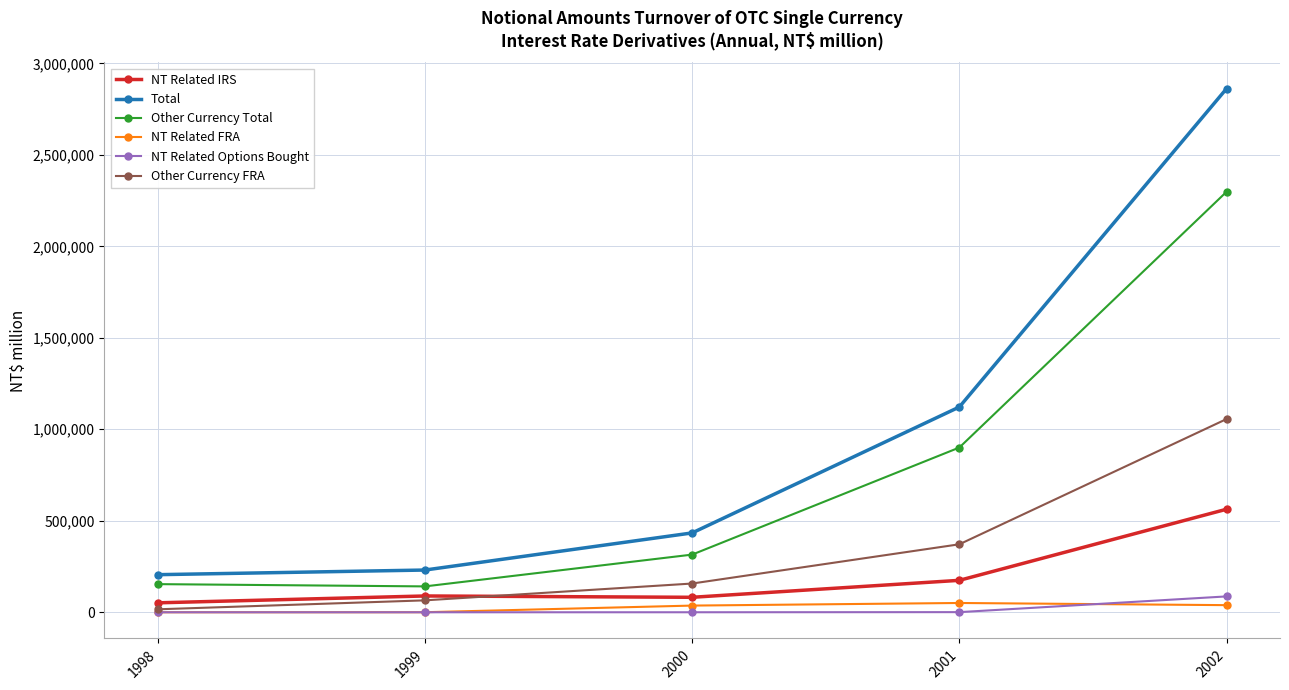

Does the chart have visible grid lines?

Yes